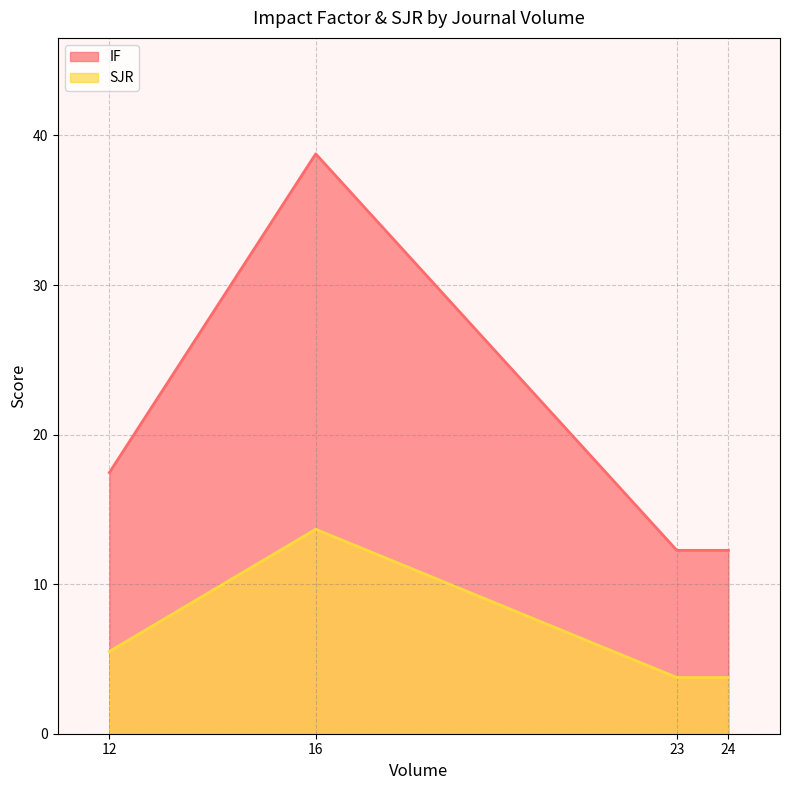

Between 12 and 24, which series saw the biggest shift?

IF